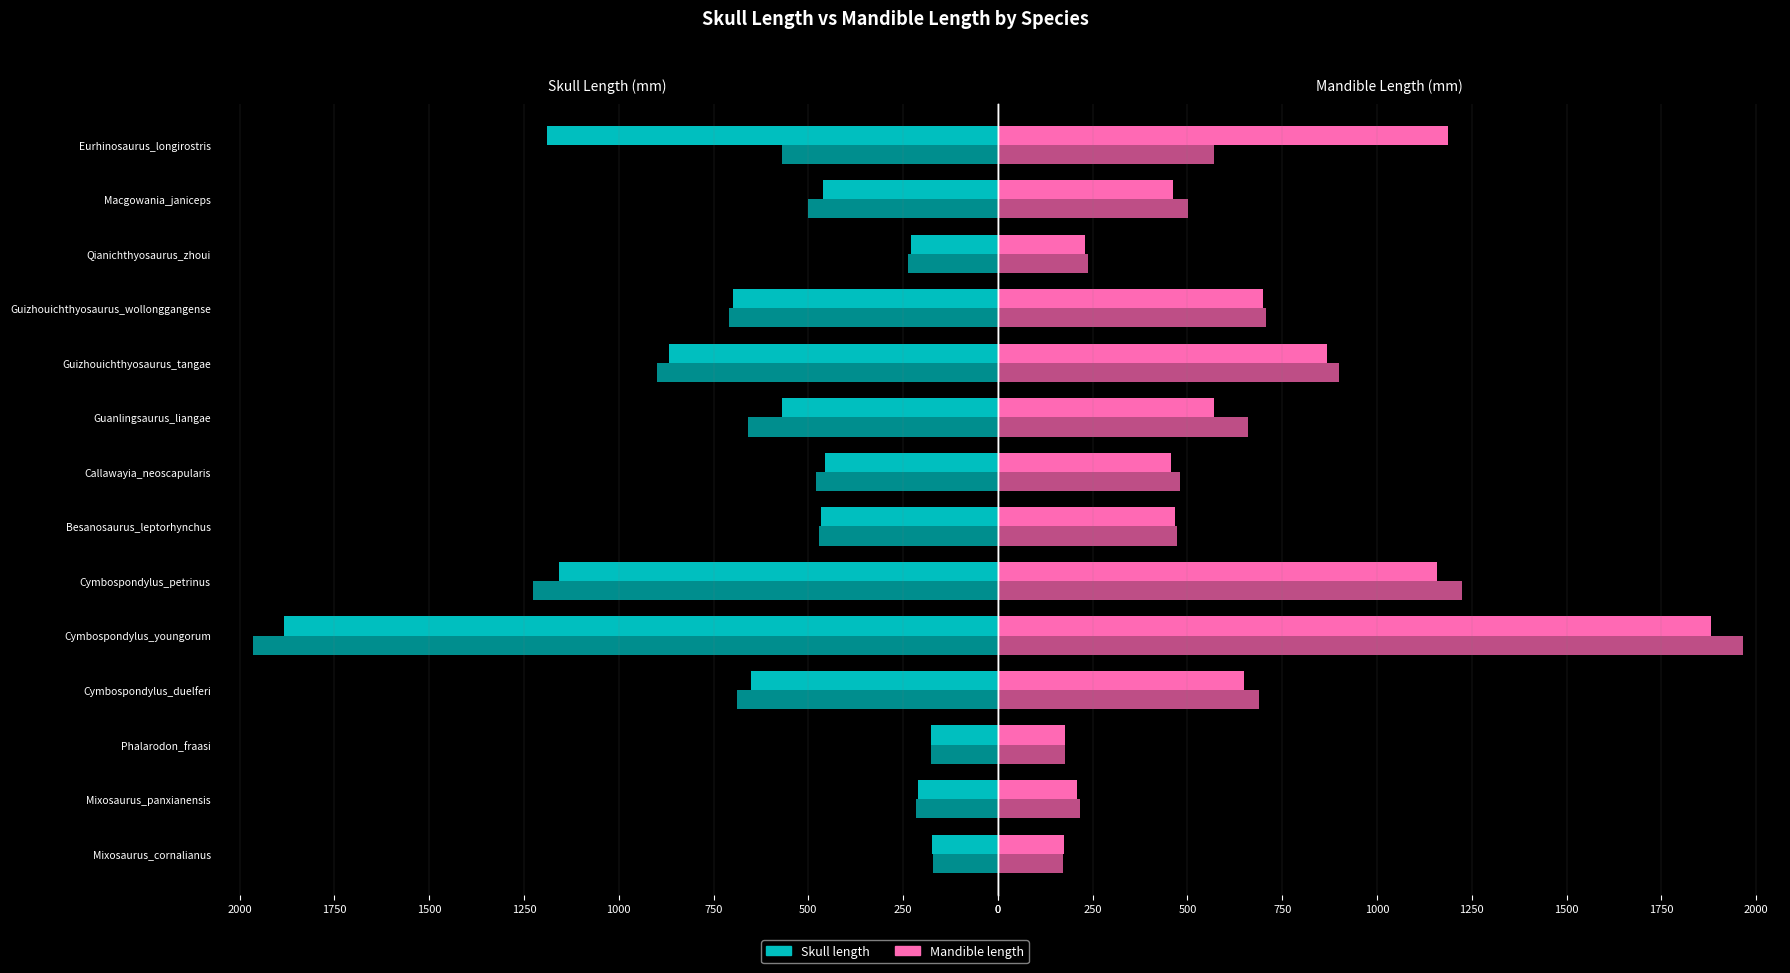

What is the difference between the maximum and minimum values in the Mandible length  series?

1792.9